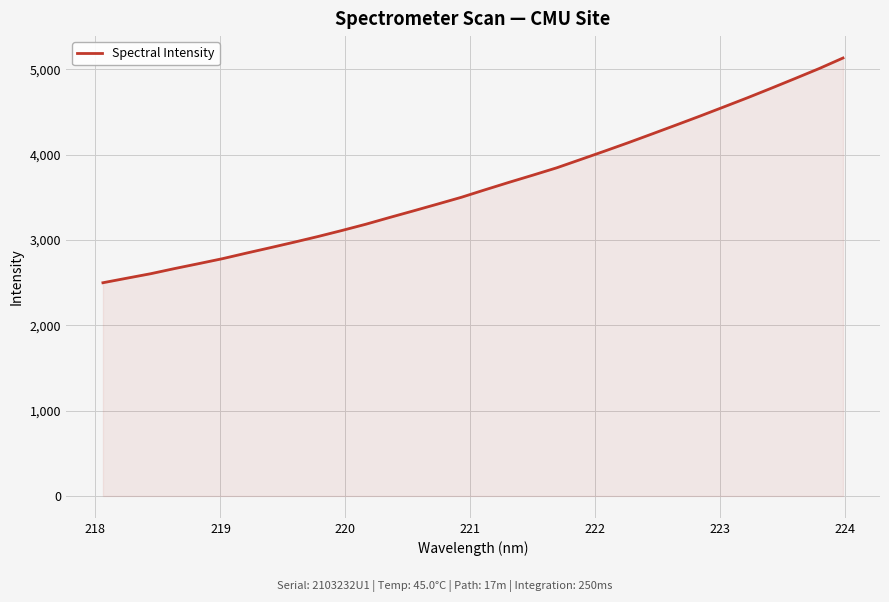

What is the smallest value displayed?

2499.6